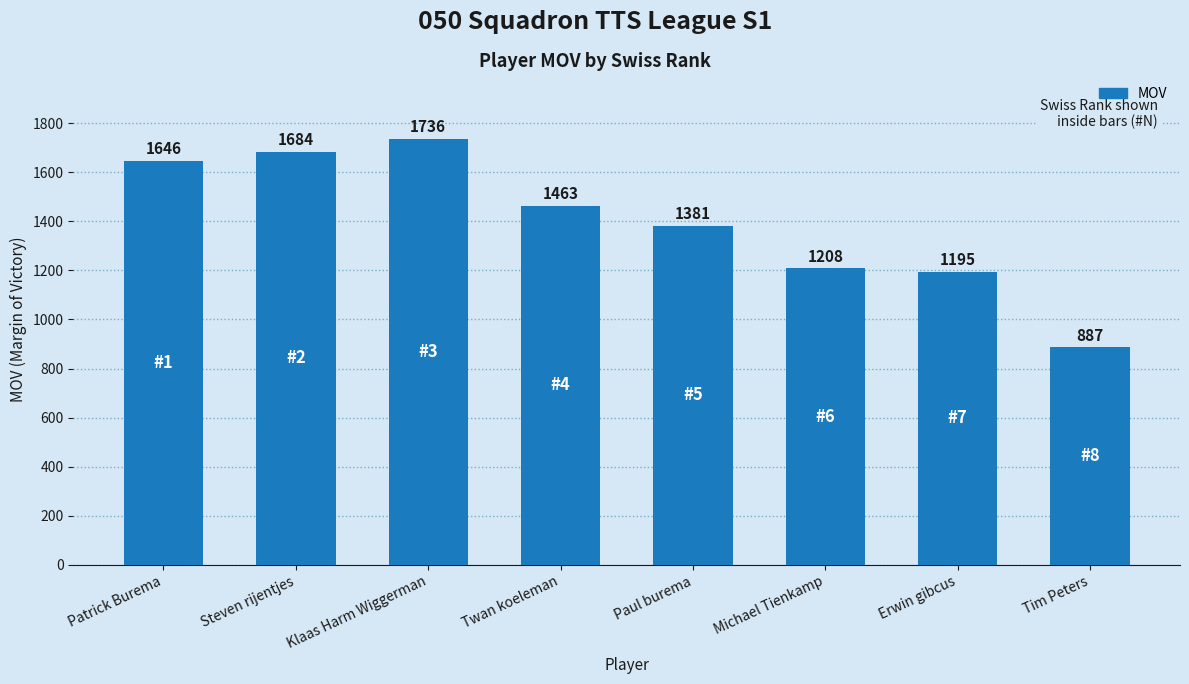

What is the minimum value shown in the chart?

887